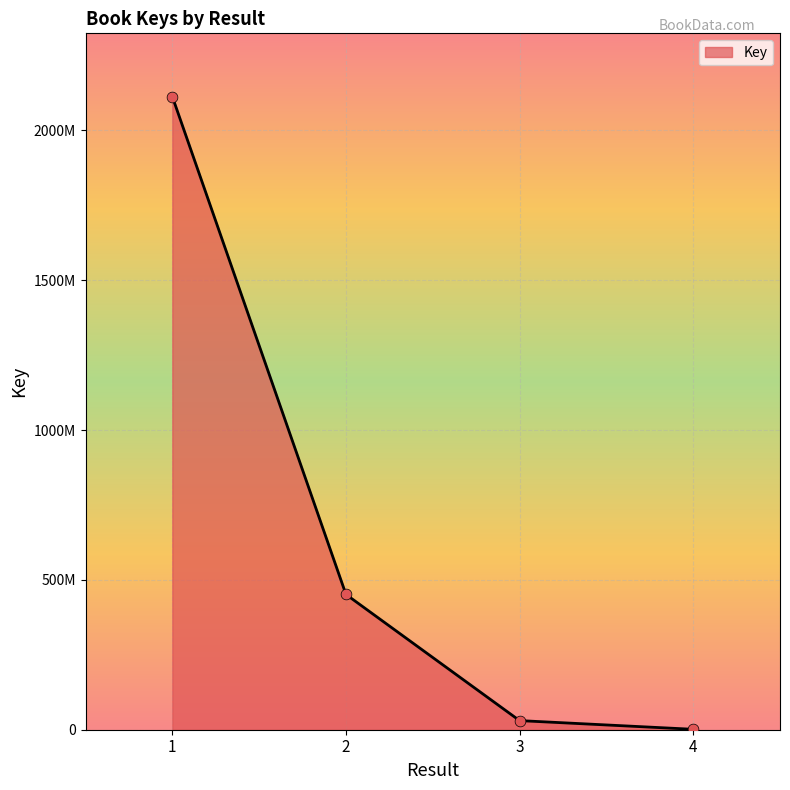

Between 4 and 3, which is larger?

3